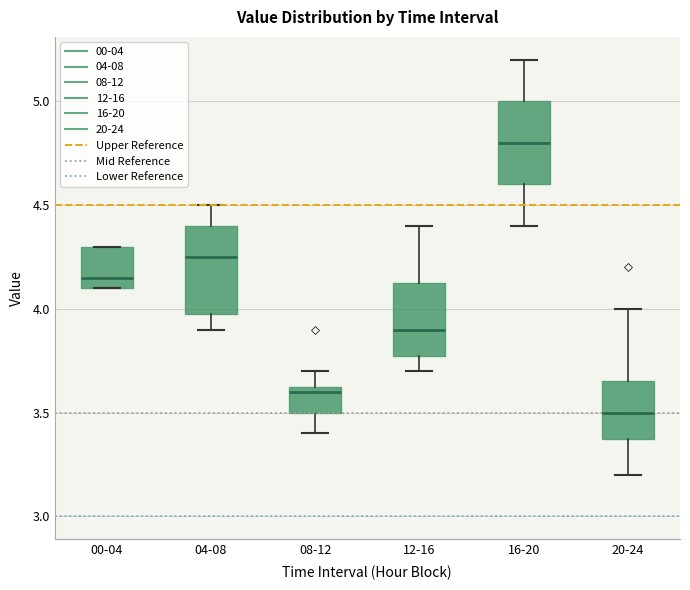

Where does the upper whisker of the box for 12-16 end on the y-axis? The values are not printed on the chart, so give them approximately, as read against the axis.

4.40